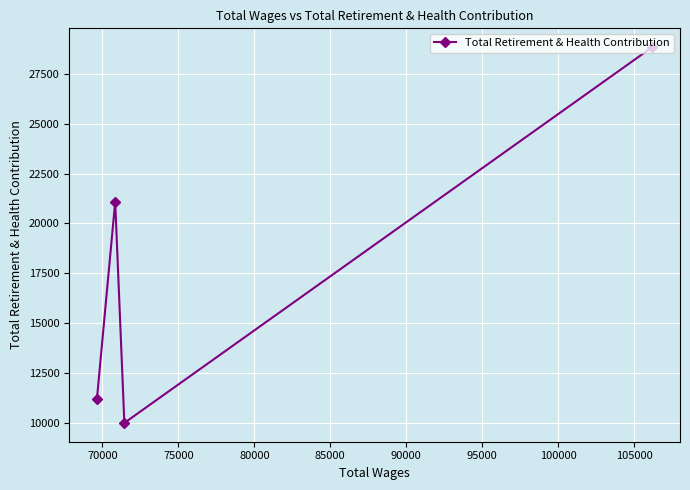

What is the value of the 4th point from the left?

28825